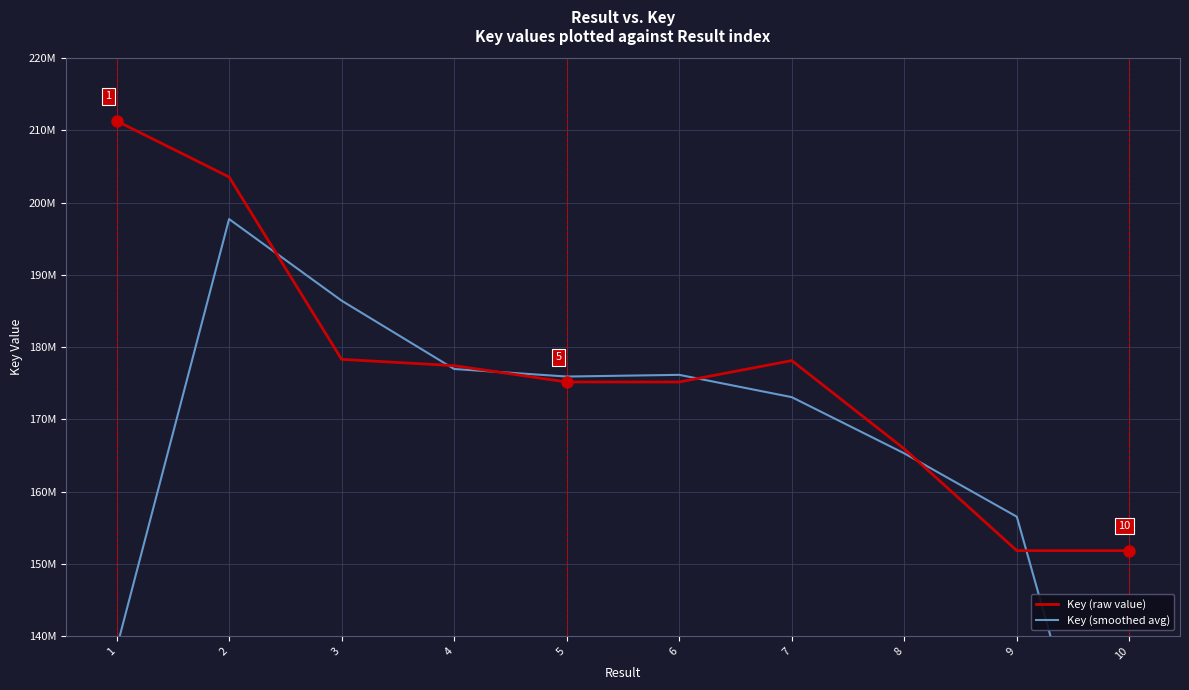

What is the total value across all series at 4?

354405746.7